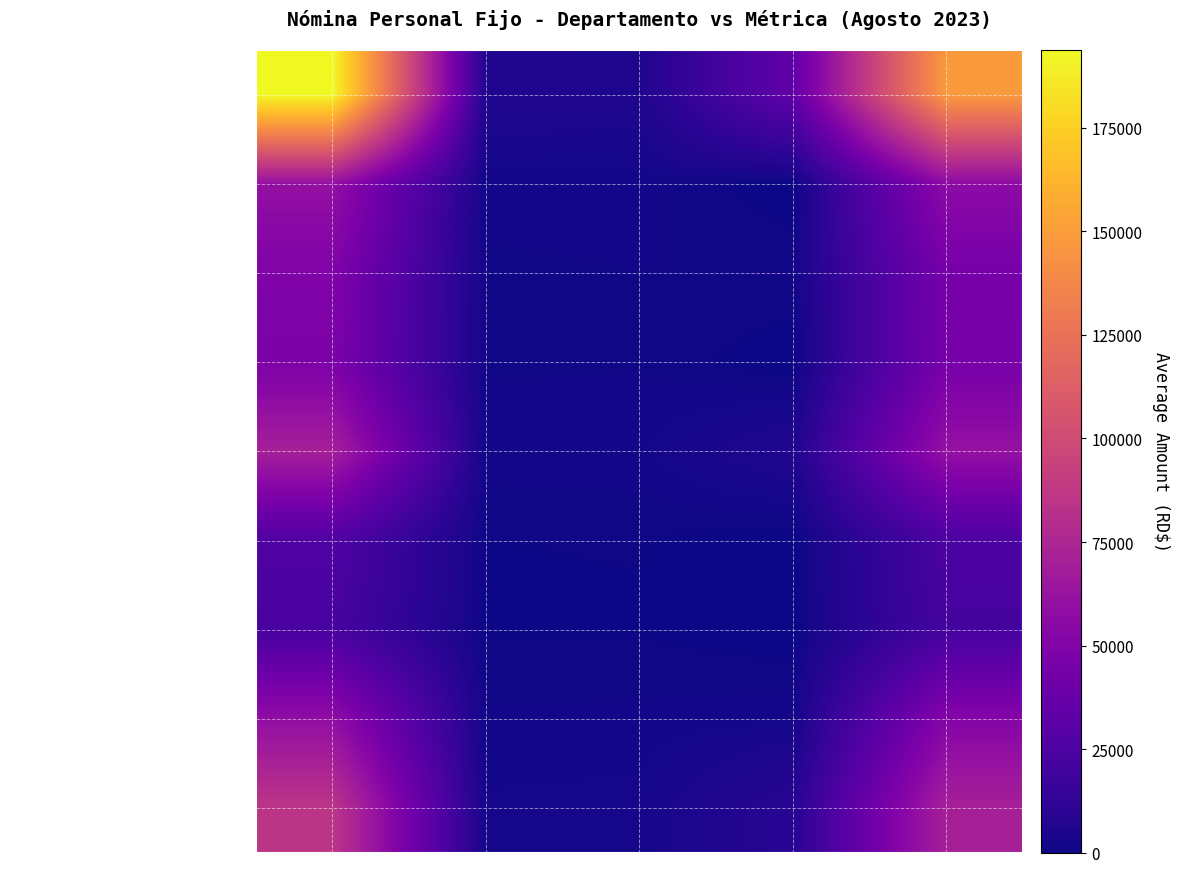

Which series has the widest spread of values?

Dirección General